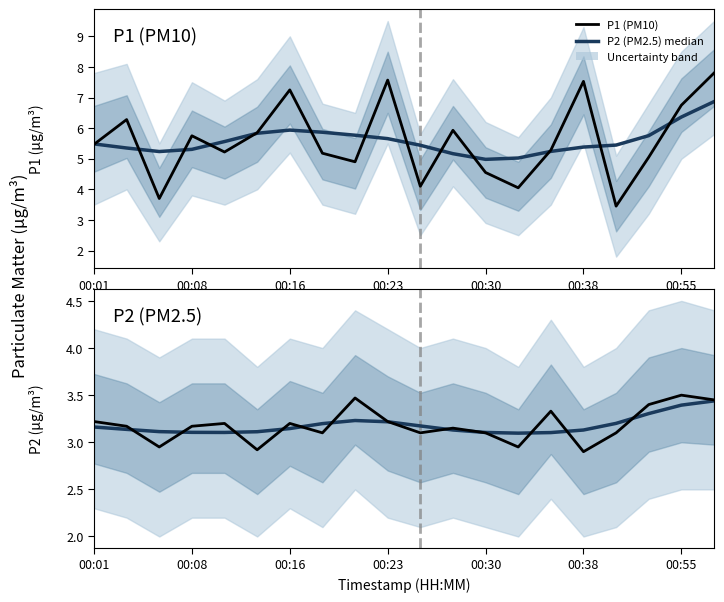

Where does the P2 (PM2.5) observed series first go above 3?

00:01